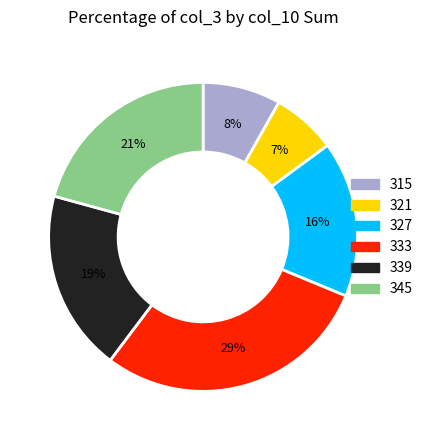

Which slice is the largest?

333